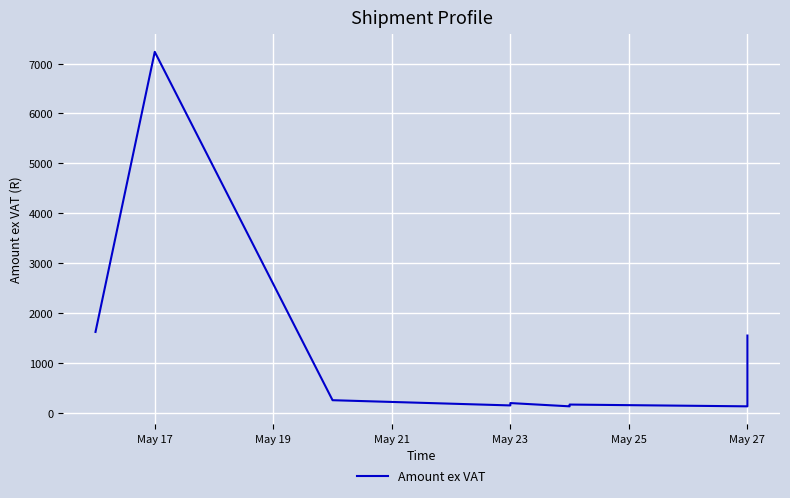

Is it true that the value at May 21 is 434.7?

False